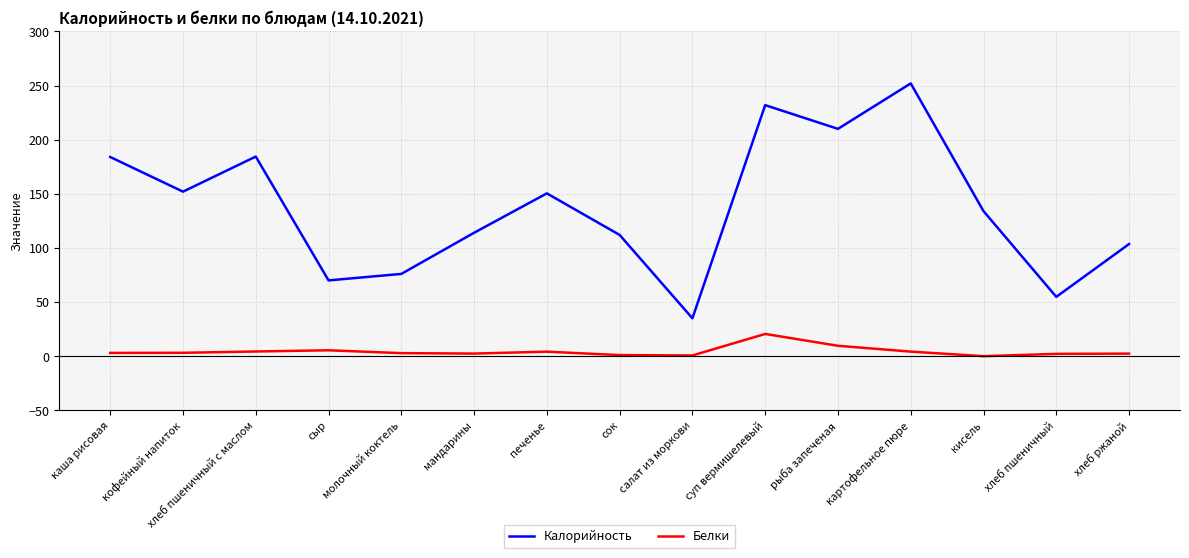

How many lines are shown in the chart?

2